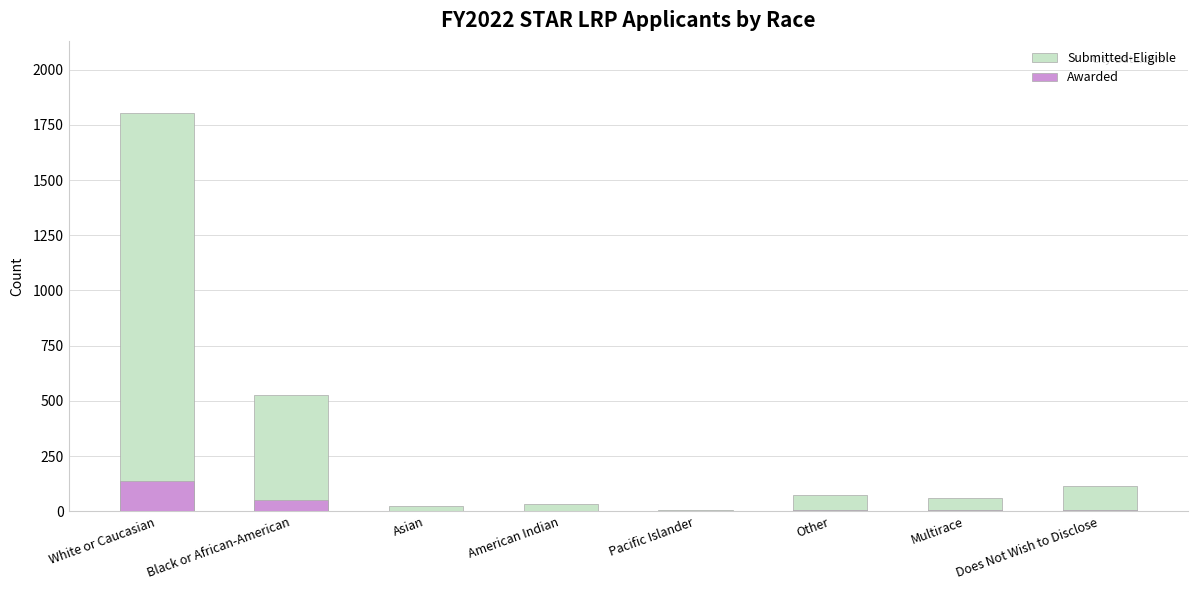

What is the label of the 7th bar from the left?

Multirace